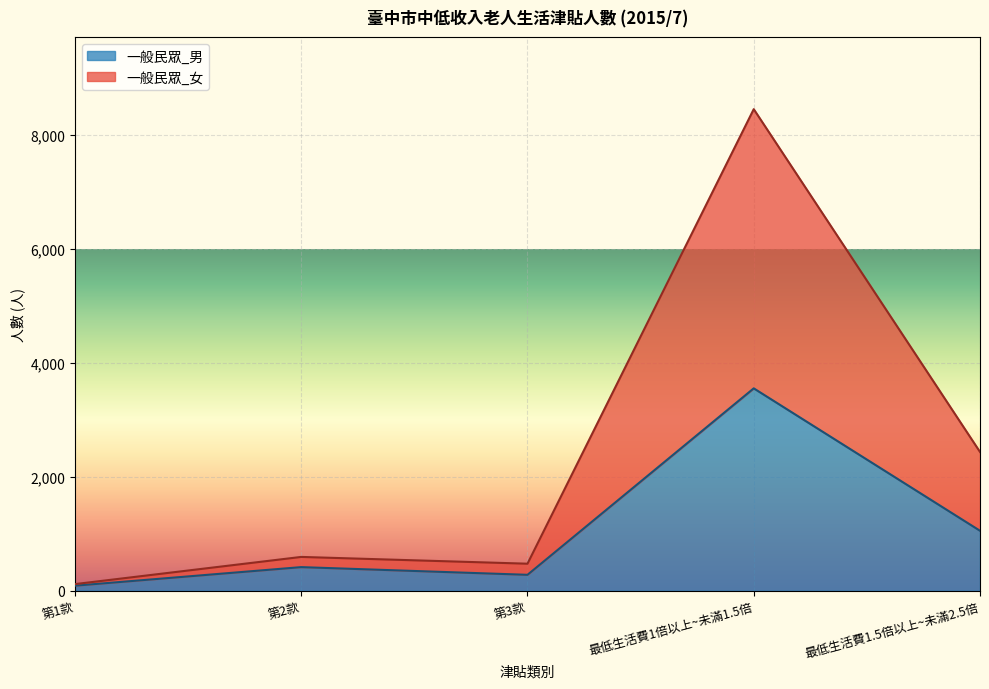

What is the difference between the second highest and second lowest values in the 一般民眾_男 series?

773